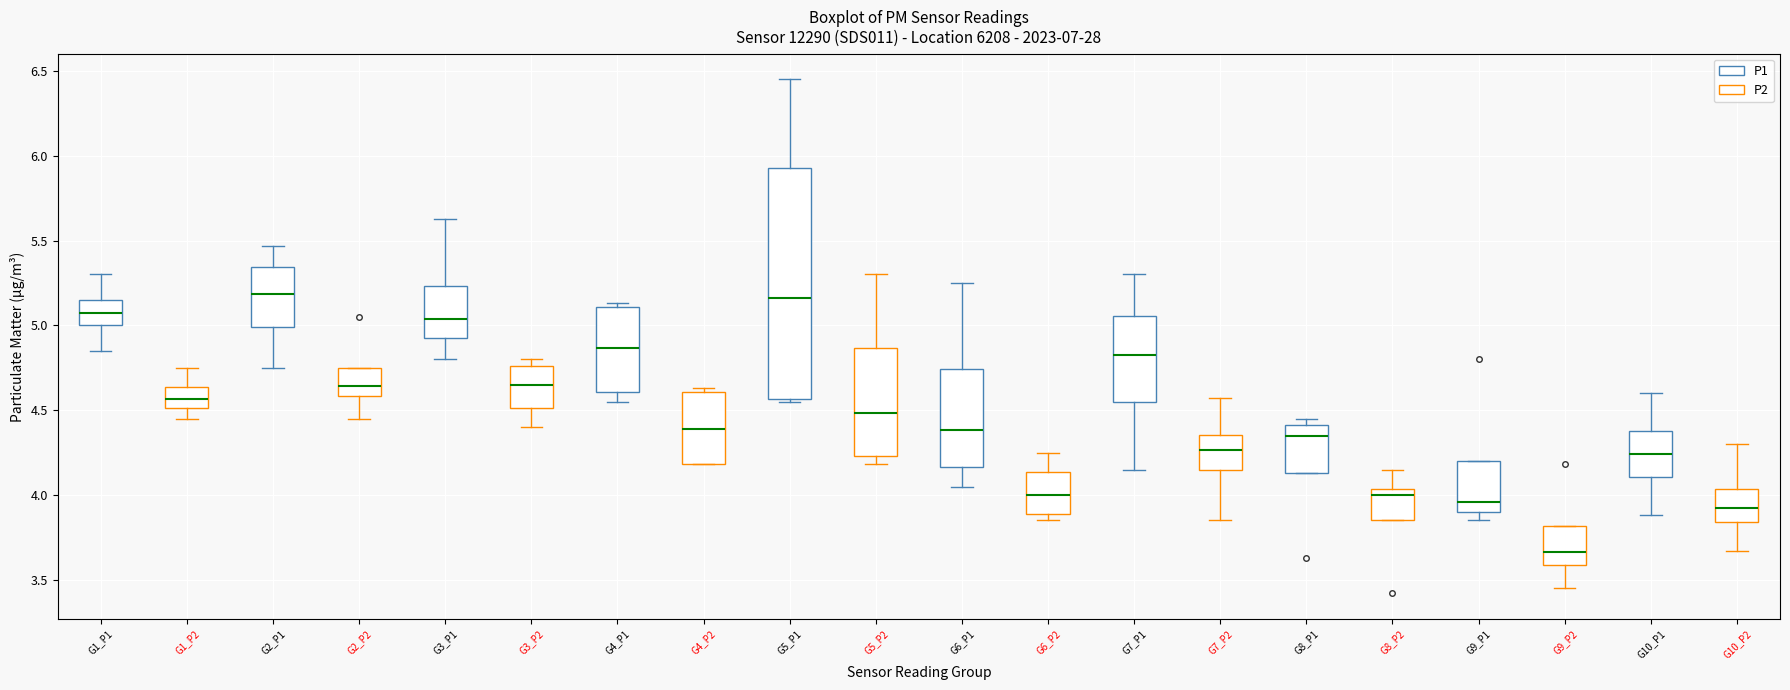

Reading left to right, read every box against the y-axis: the position of its median line, the range the box covers, and the ends of its whiskers. The values are not printed on the chart, so give them approximately, as read against the axis.

G1_P1: median 5.10, box 5.00 to 5.15, whiskers 4.85 to 5.30
G1_P2: median 4.55, box 4.50 to 4.65, whiskers 4.45 to 4.75
G2_P1: median 5.20, box 5.00 to 5.35, whiskers 4.75 to 5.45
G2_P2: median 4.65, box 4.60 to 4.75, whiskers 4.45 to 4.75
G3_P1: median 5.05, box 4.95 to 5.25, whiskers 4.80 to 5.65
G3_P2: median 4.65, box 4.50 to 4.75, whiskers 4.40 to 4.80
G4_P1: median 4.85, box 4.60 to 5.10, whiskers 4.55 to 5.15
G4_P2: median 4.40, box 4.20 to 4.60, whiskers 4.20 to 4.65
G5_P1: median 5.15, box 4.55 to 5.95, whiskers 4.55 (just below the box's lower edge) to 6.45
G5_P2: median 4.50, box 4.25 to 4.85, whiskers 4.20 to 5.30
G6_P1: median 4.40, box 4.15 to 4.75, whiskers 4.05 to 5.25
G6_P2: median 4.00, box 3.90 to 4.15, whiskers 3.85 to 4.25
G7_P1: median 4.85, box 4.55 to 5.05, whiskers 4.15 to 5.30
G7_P2: median 4.25, box 4.15 to 4.35, whiskers 3.85 to 4.55
G8_P1: median 4.35, box 4.15 to 4.40, whiskers 4.15 to 4.45
G8_P2: median 4.00, box 3.85 to 4.05, whiskers 3.85 to 4.15
G9_P1: median 3.95, box 3.90 to 4.20, whiskers 3.85 to 4.20
G9_P2: median 3.65, box 3.60 to 3.80, whiskers 3.45 to 3.80
G10_P1: median 4.25, box 4.10 to 4.40, whiskers 3.90 to 4.60
G10_P2: median 3.95, box 3.85 to 4.05, whiskers 3.65 to 4.30